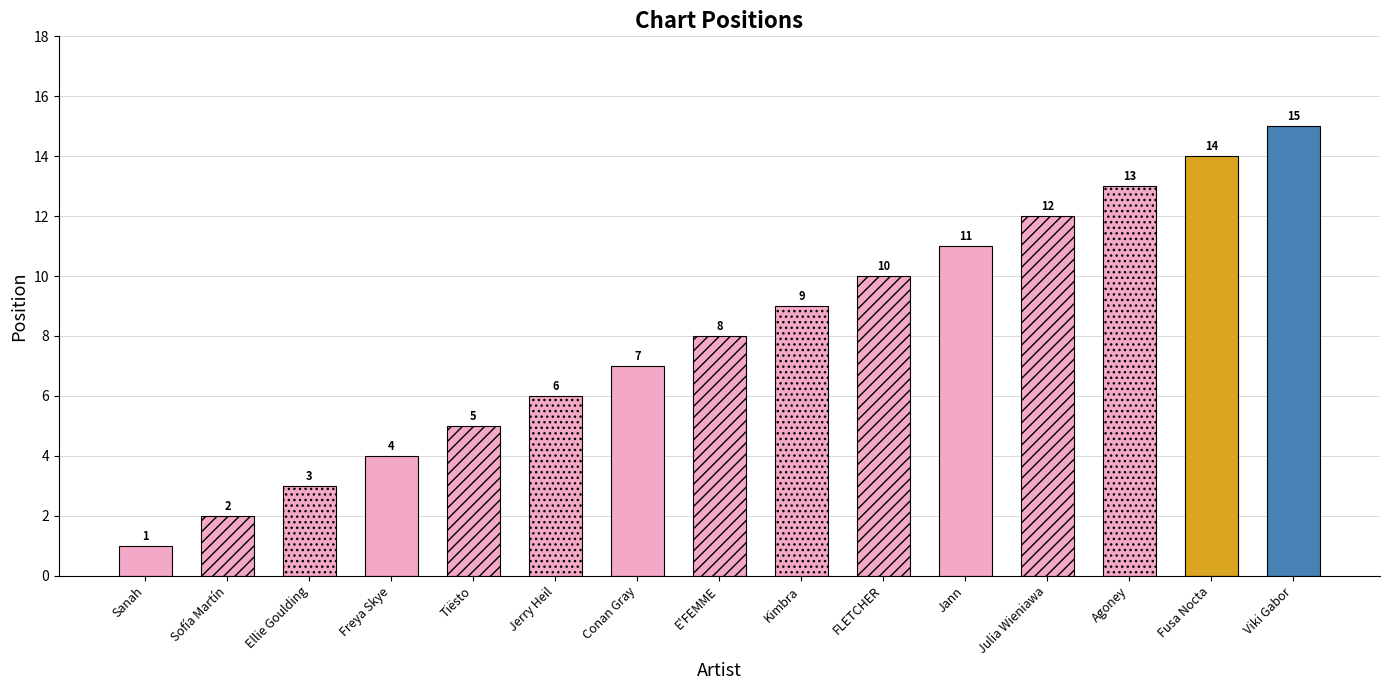

What is the ratio of the value at Jann to the value at Sanah?

11.0